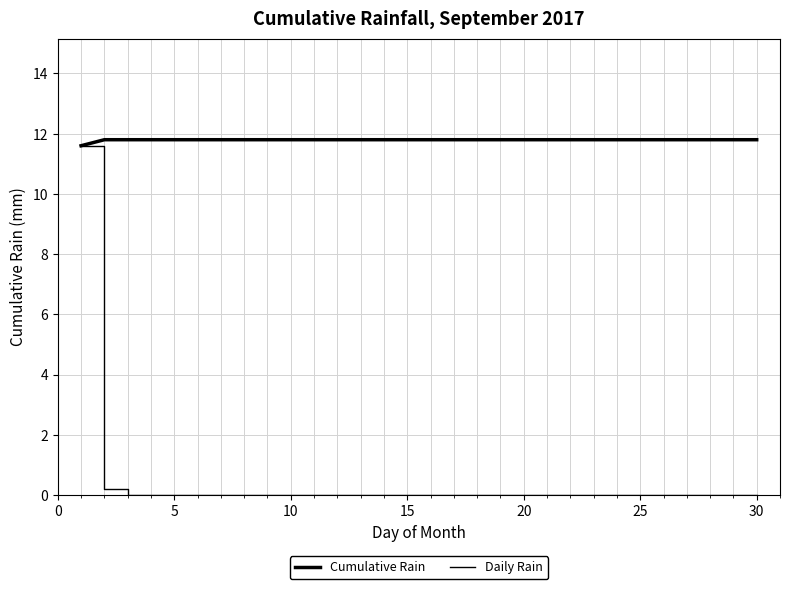

True or false: Cumulative Rain and Daily Rain cross at least once.

False